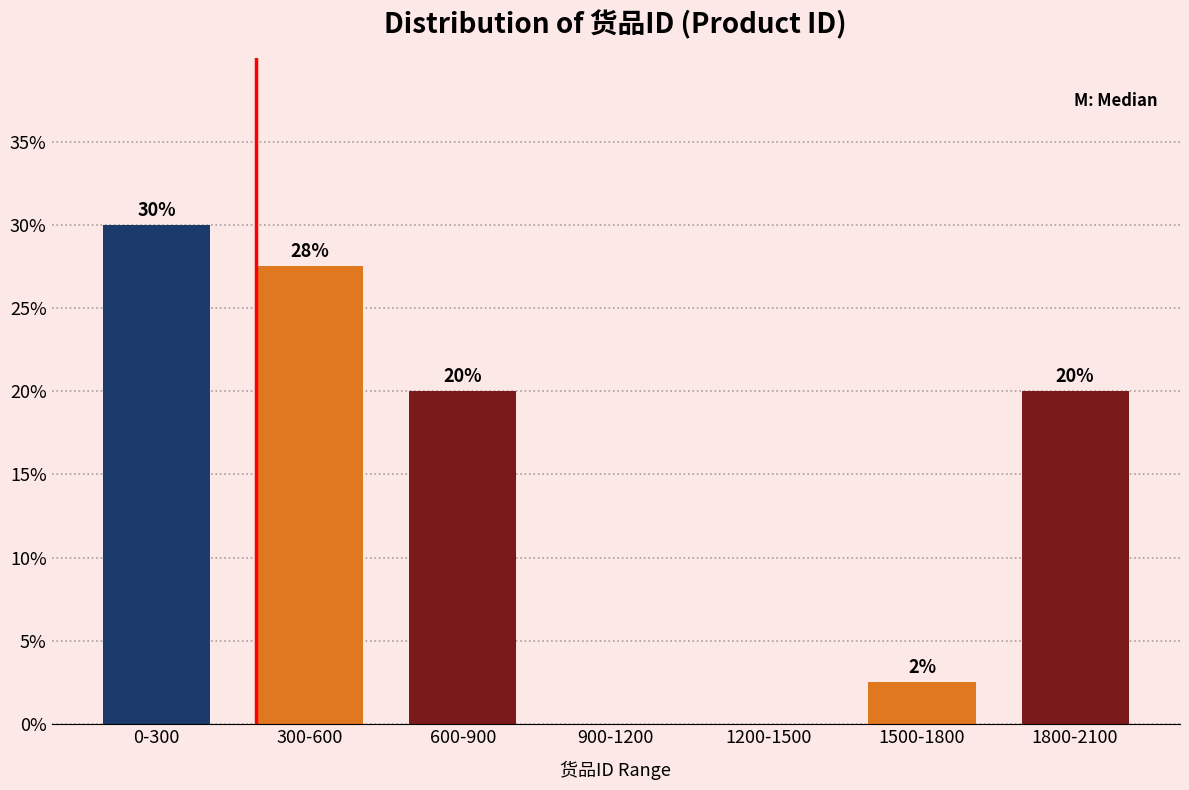

What is the sum of the values at 1800-2100 and 900-1200?

20.0